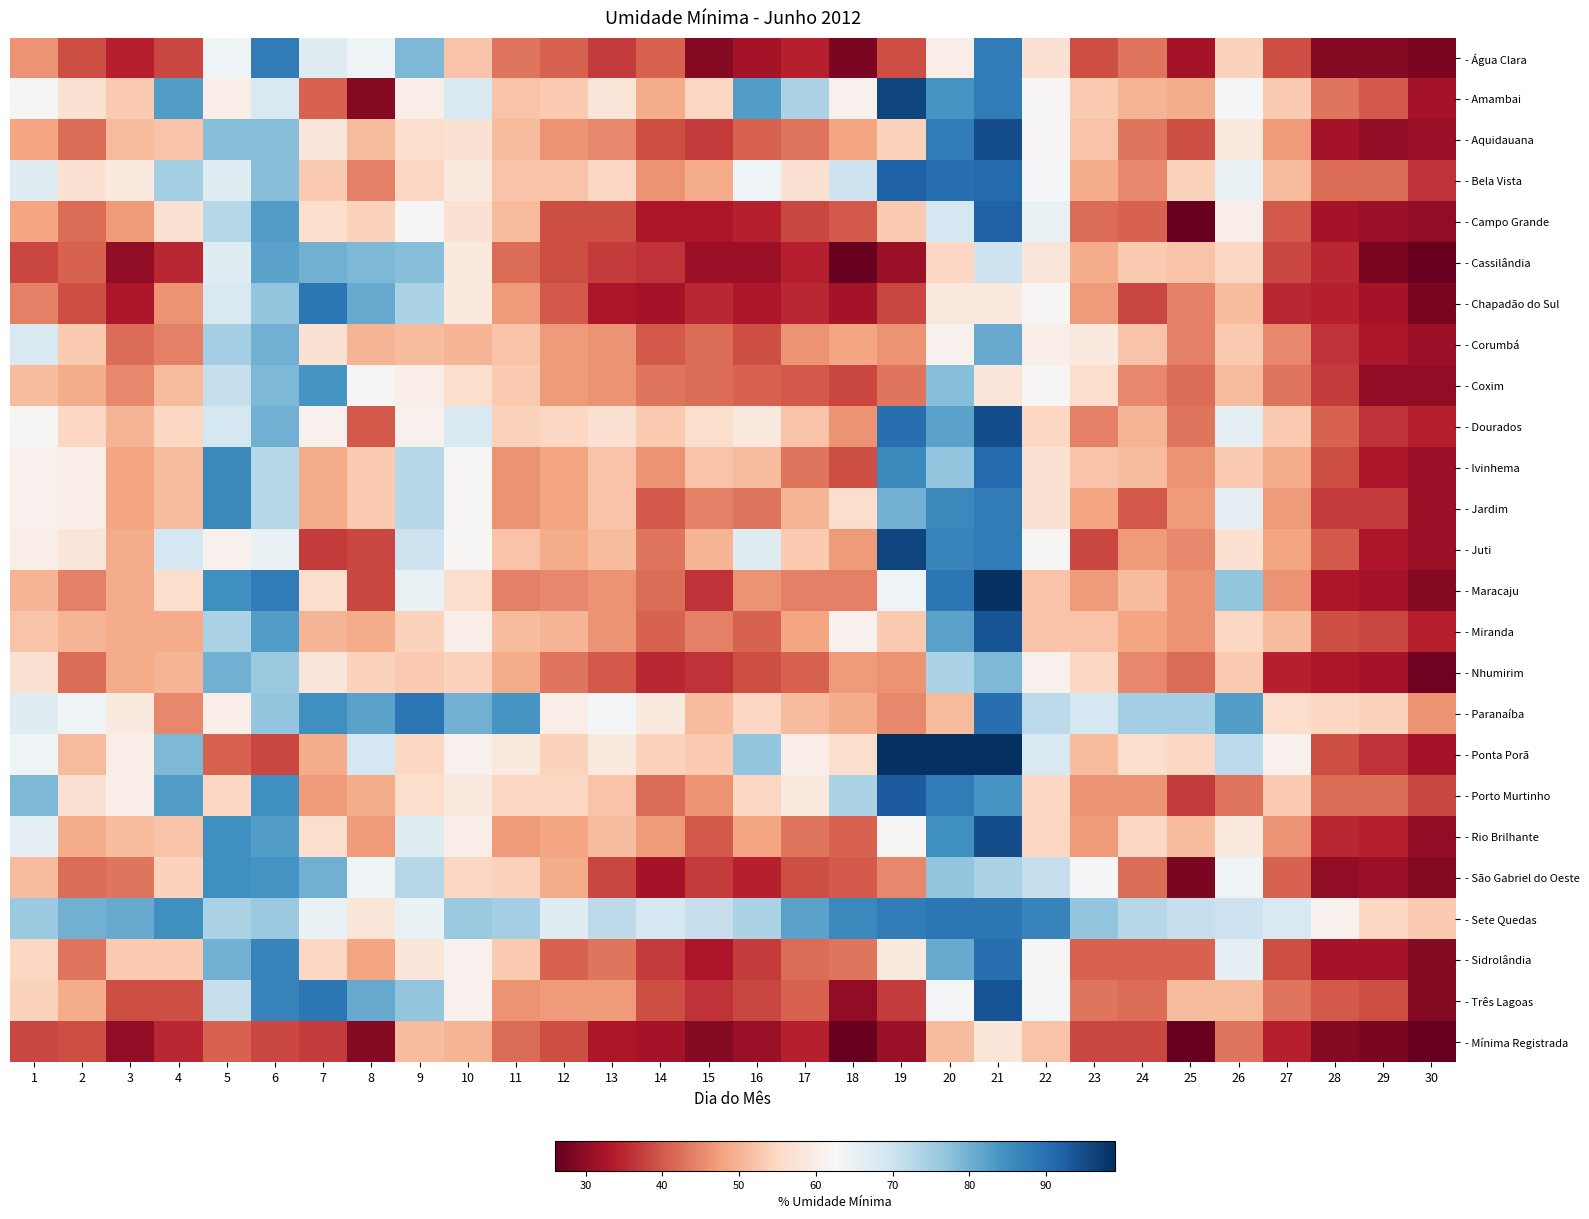

Rank the series by their maximum value, from highest to lowest.

- Maracaju, - Ponta Porã, - Amambai, - Juti, - Aquidauana, - Dourados, - Rio Brilhante, - Miranda, - Três Lagoas, - Porto Murtinho, - Bela Vista, - Campo Grande, - Ivinhema, - Paranaíba, - Sidrolândia, - Chapadão do Sul, - Sete Quedas, - Água Clara, - Jardim, - São Gabriel do Oeste, - Coxim, - Cassilândia, - Corumbá, - Nhumirim, - Mínima Registrada